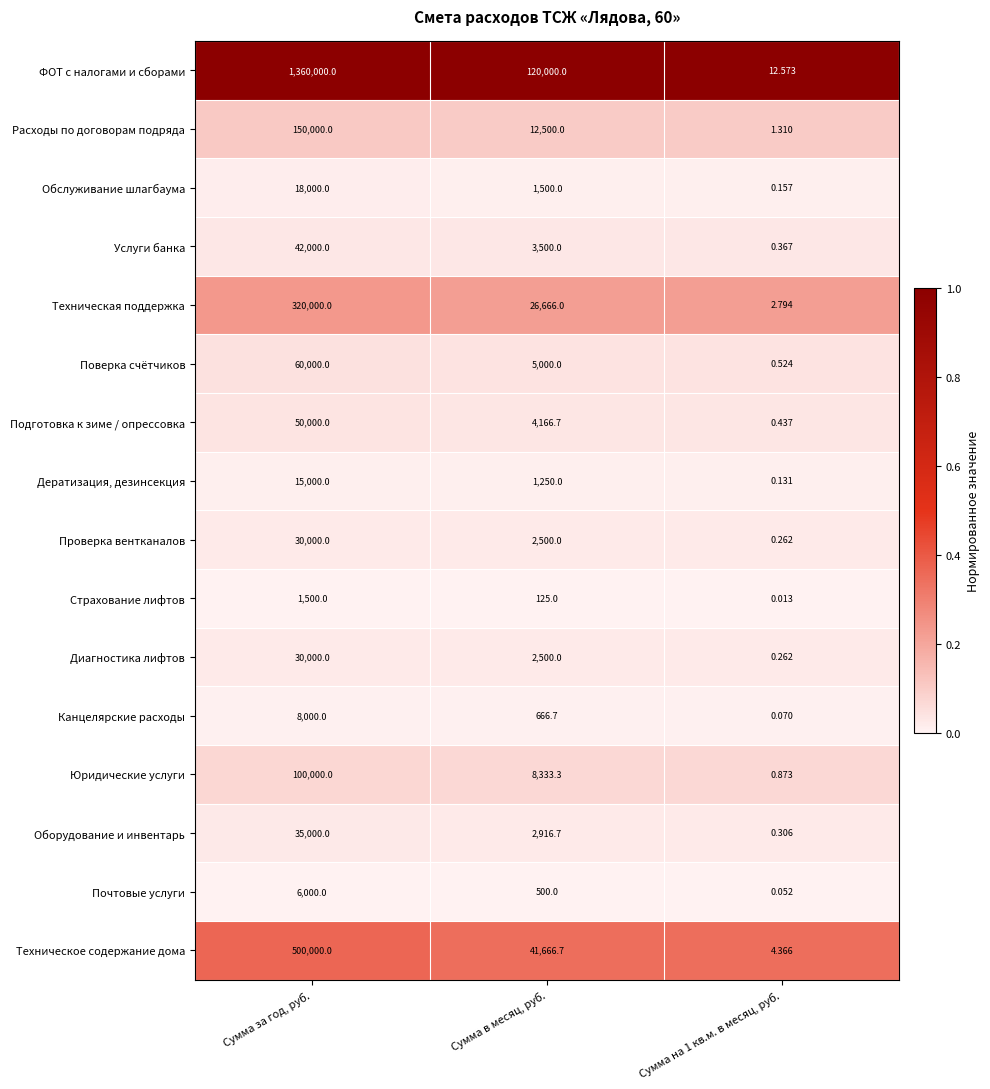

Where does the ФОТ с налогами и сборами series first go above 120000?

Сумма за год, руб.